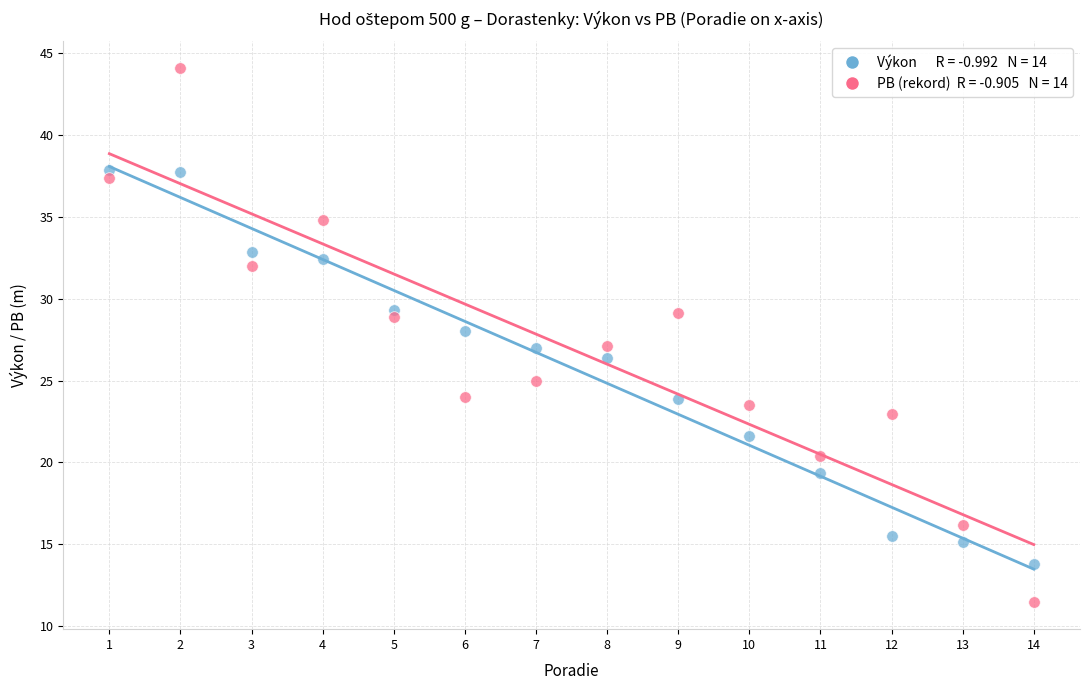

Across all data points, what is the range of X values (max minus min)?

13.0